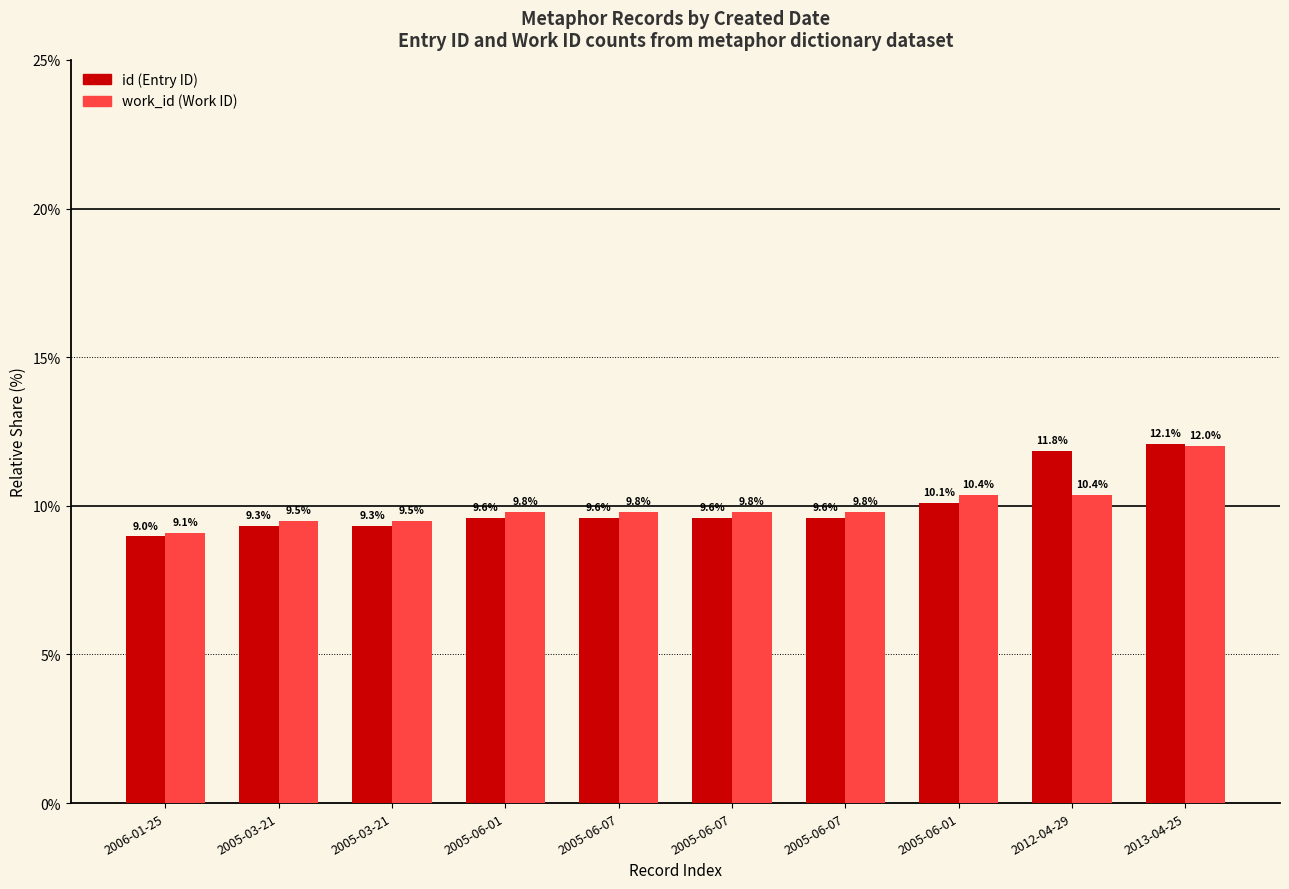

Reading right to left, list all the values displayed in this chart.

id: 12.1	11.8	10.1	9.6	9.6	9.6	9.6	9.3	9.3	9.0
work_id: 12.0	10.4	10.4	9.8	9.8	9.8	9.8	9.5	9.5	9.1